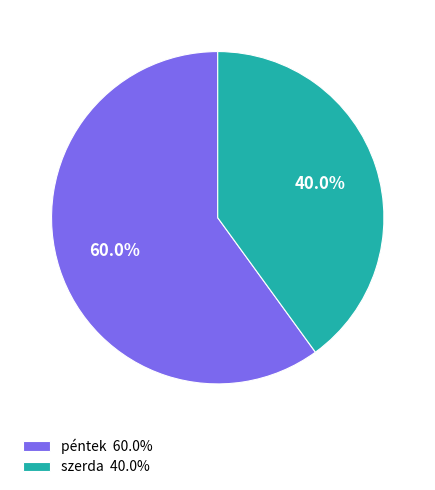

True or false: szerda accounts for 40% of the total.

True